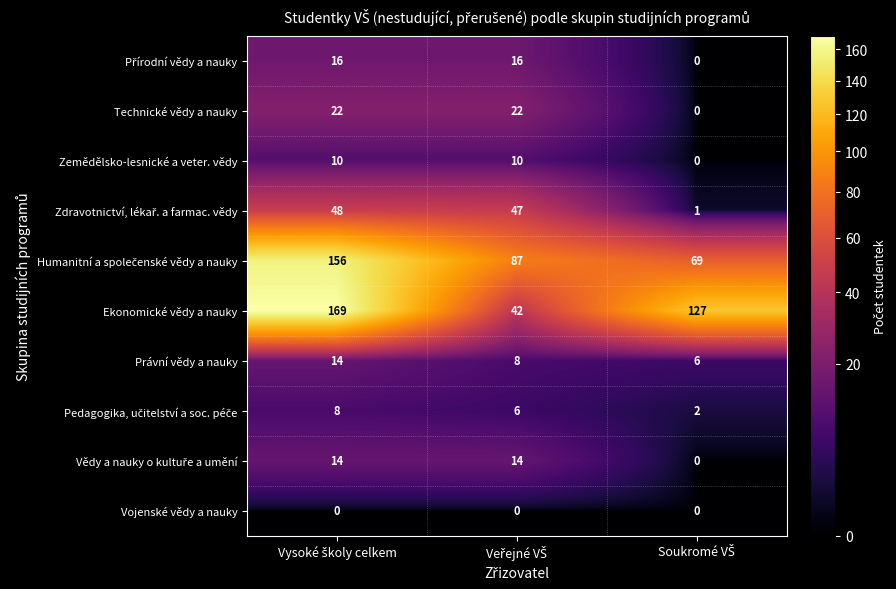

What is the maximum value shown in the chart?

169